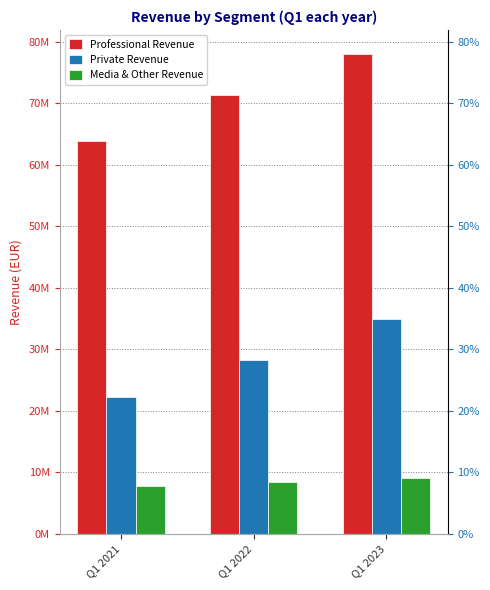

At which label is Private Revenue closest to 28522766?

Q1 2022